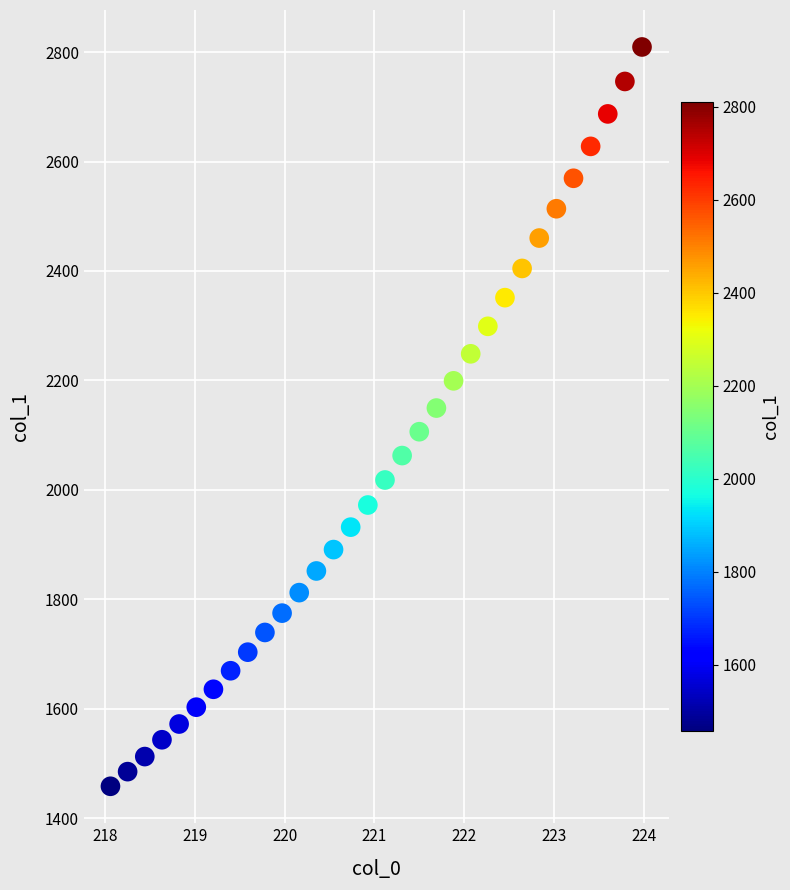

What is the range of Y values (max minus min)?

1351.4